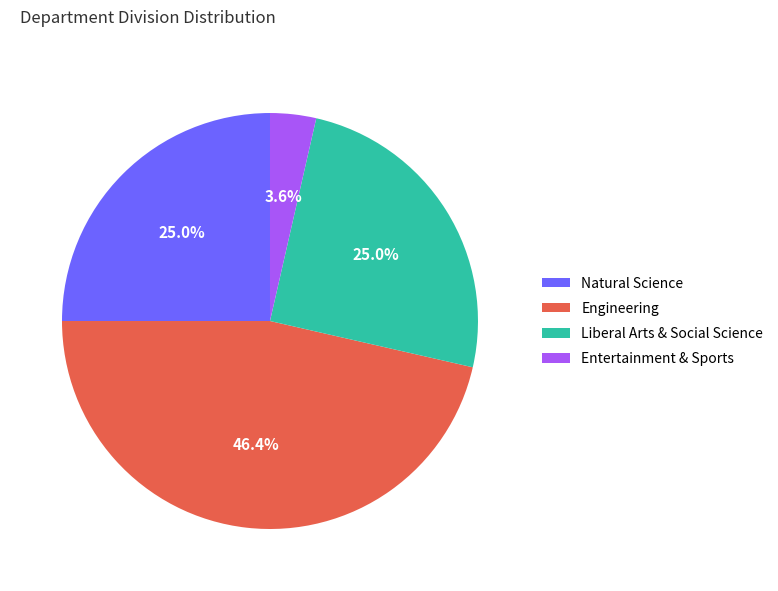

To the nearest percent, what portion does Engineering represent?

46%